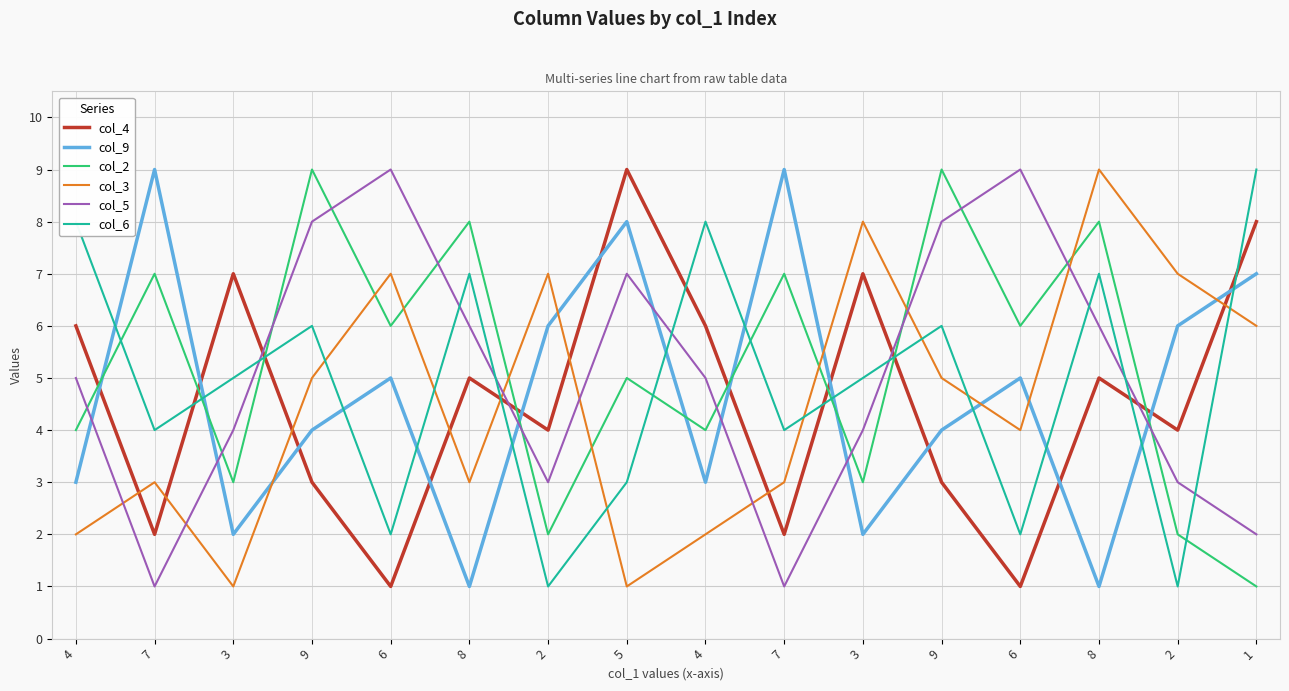

What are all the series names shown in the legend?

col_4, col_9, col_2, col_3, col_5, col_6